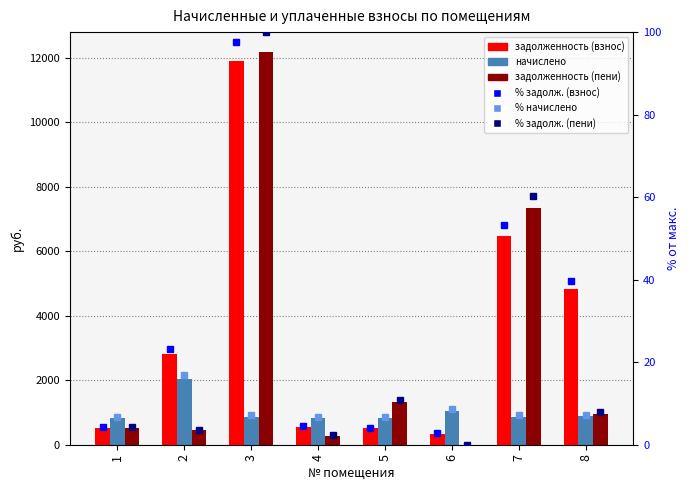

Is it true that задолженность (пени) equals 12184.5 at 3?

True